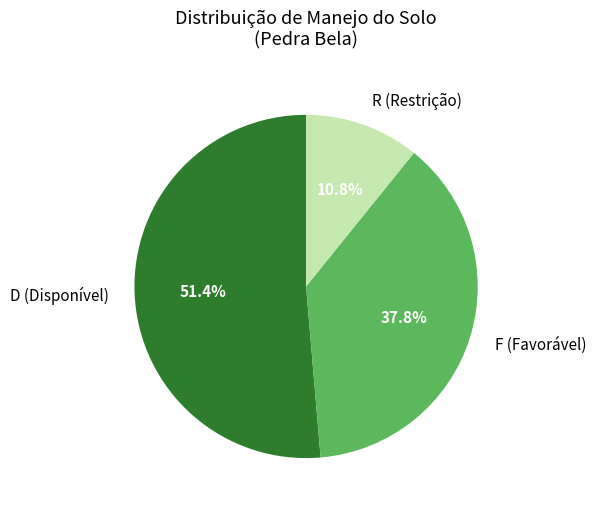

Approximately how many times larger is the value at D (Disponível) compared to R (Restrição)?

4.8